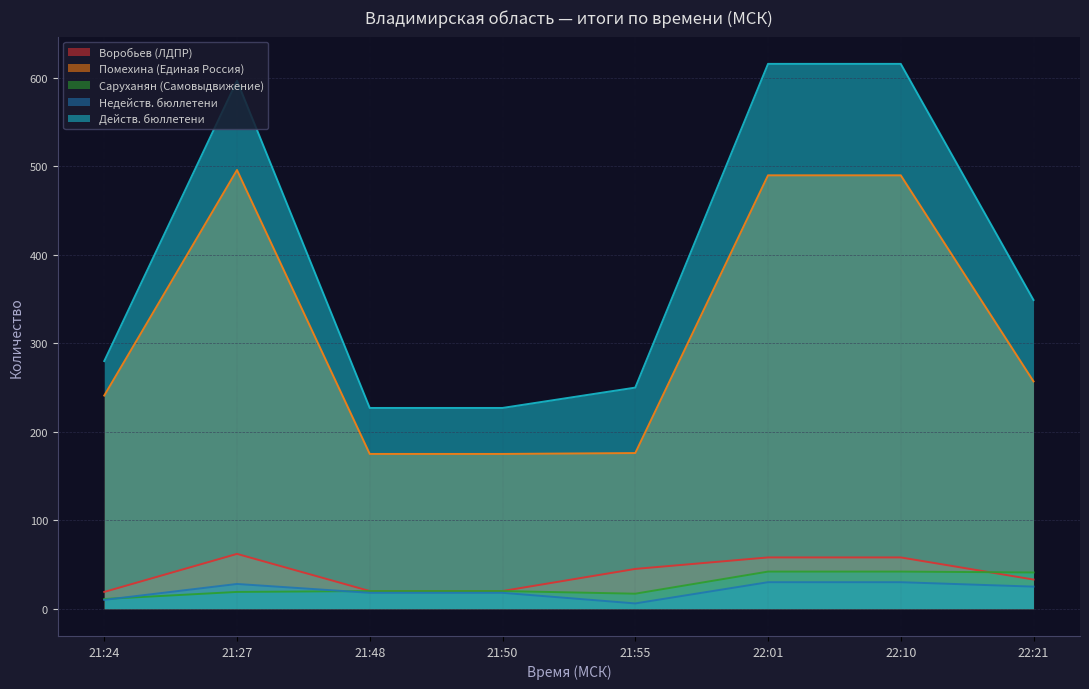

How many lines are shown in the chart?

5